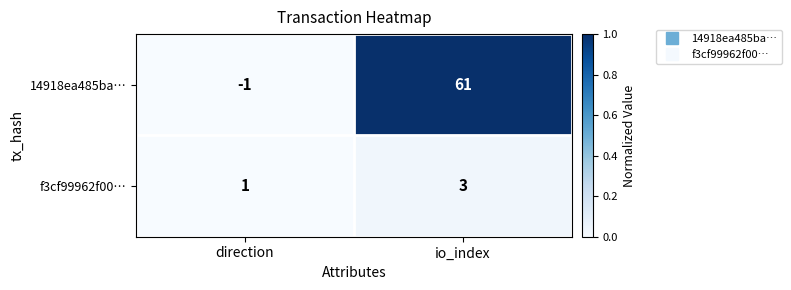

Rank the series at direction from lowest to highest value.

14918ea485ba…, f3cf99962f00…